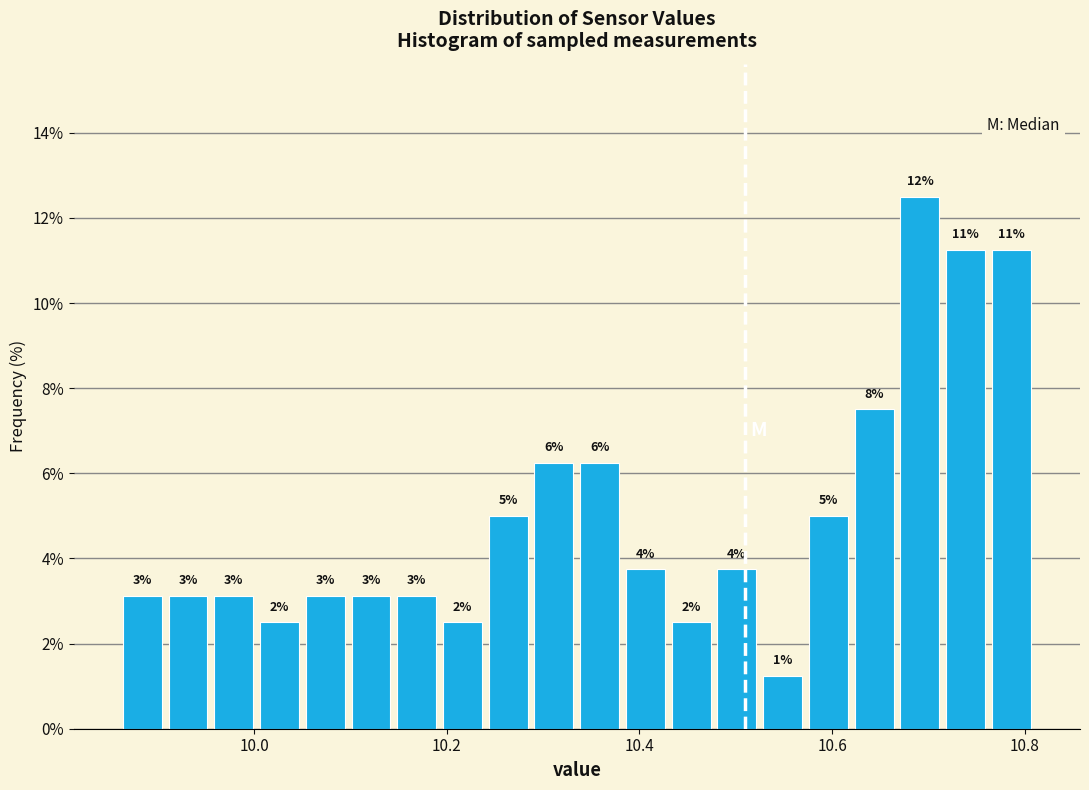

Around what value on the x-axis is the tallest bar? Give the approximate position of its centre, as read against the axis.

10.70